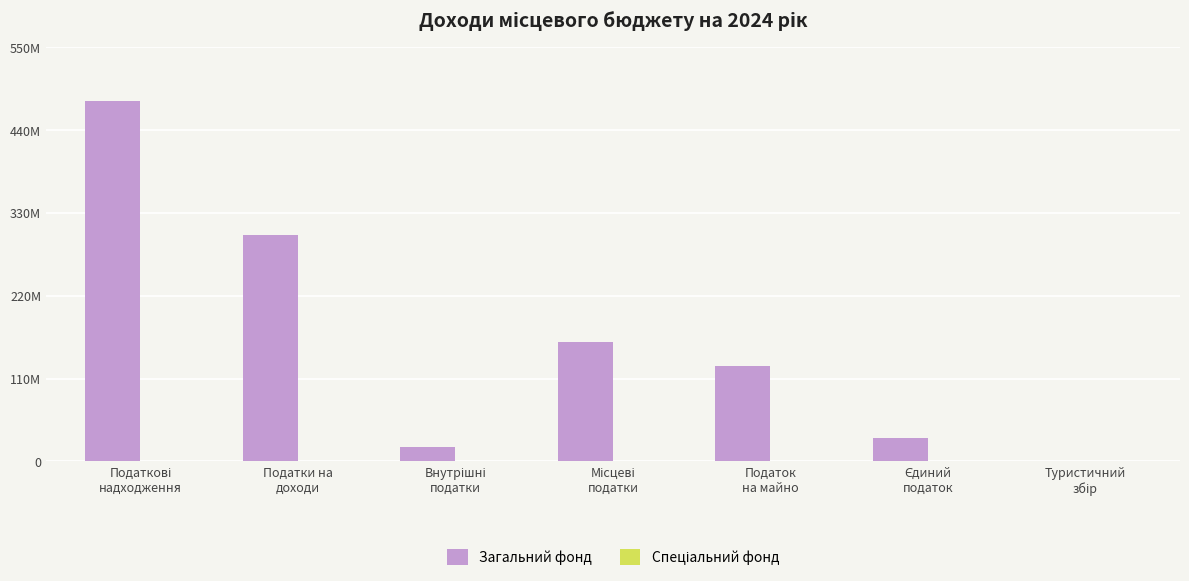

At which category is the sum across all series the highest?

Податкові
надходження